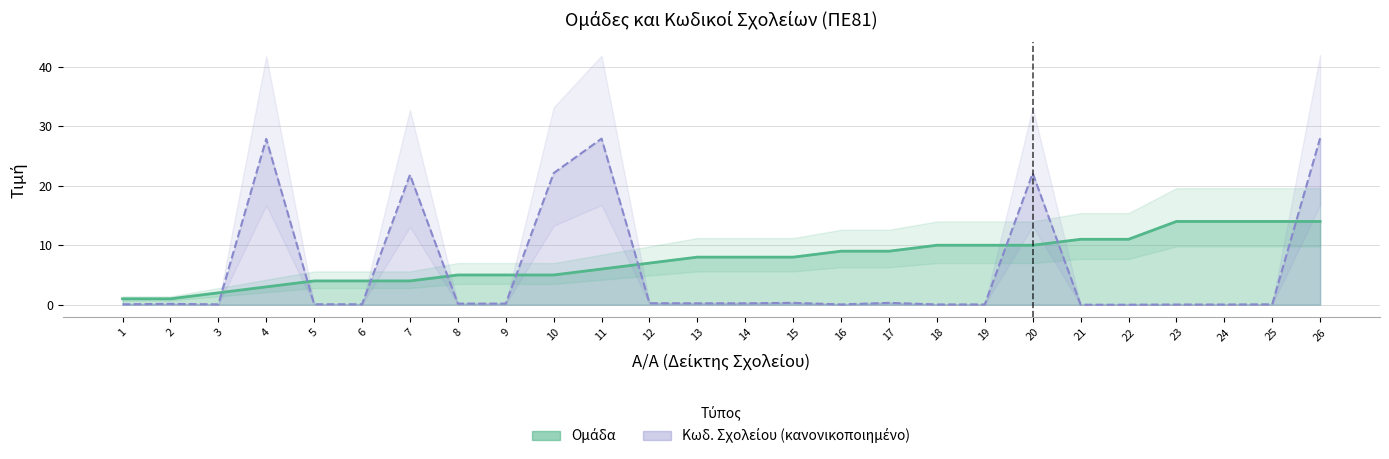

Reading right to left, transcribe all the data shown in this chart.

Ομάδα: 14.0	14.0	14.0	14.0	11.0	11.0	10.0	10.0	10.0	9.0	9.0	8.0	8.0	8.0	7.0	6.0	5.0	5.0	5.0	4.0	4.0	4.0	3.0	2.0	1.0	1.0
Κωδ. Σχολείου: 28.0	0.1	0.0	0.0	0.0	0.0	22.1	0.0	0.0	0.3	0.0	0.3	0.2	0.2	0.3	27.9	22.1	0.2	0.2	21.8	0.1	0.1	27.9	0.1	0.1	0.1